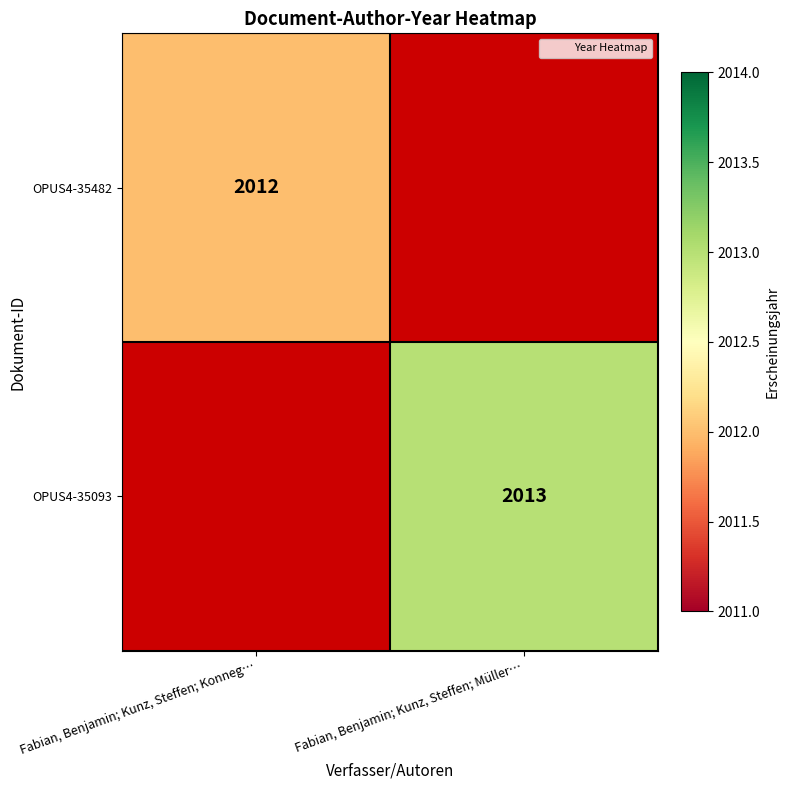

True or false: OPUS4-35093 has a value of 595.6 at Fabian, Benjamin; Kunz, Steffen; Müller….

False